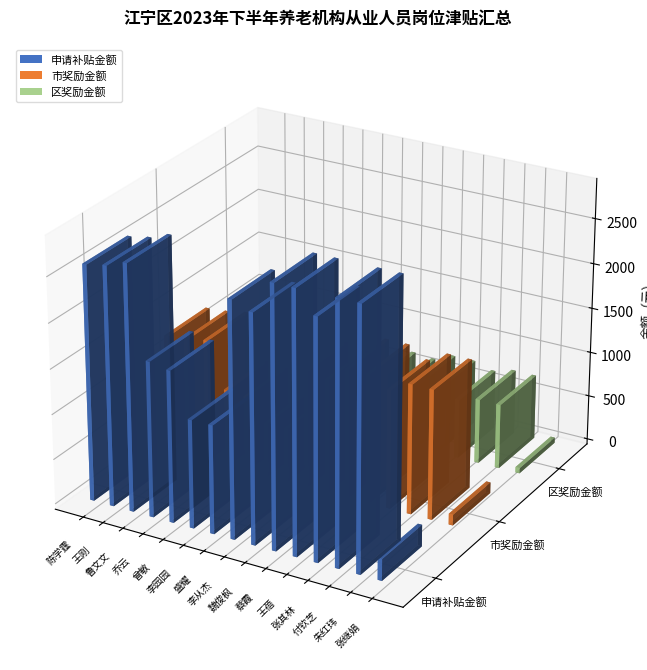

Which series changed the most between 张其林 and 朱红玮?

申请补贴金额